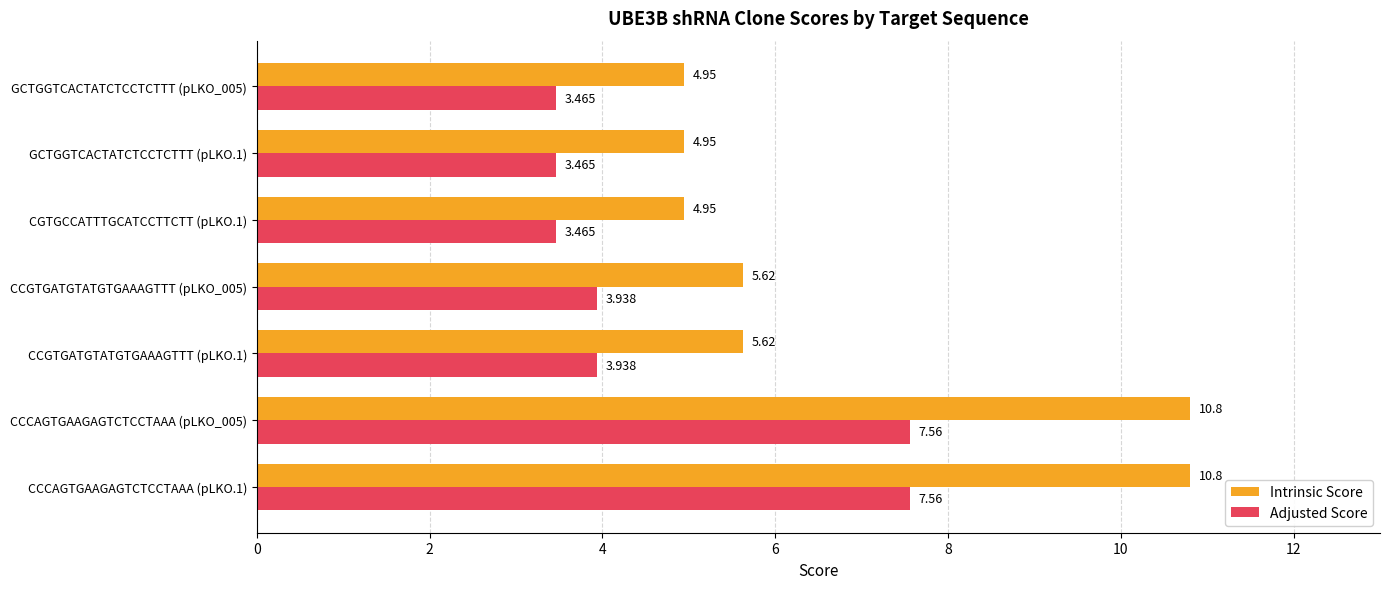

List the series in order of their peak value, highest first.

Intrinsic Score, Adjusted Score